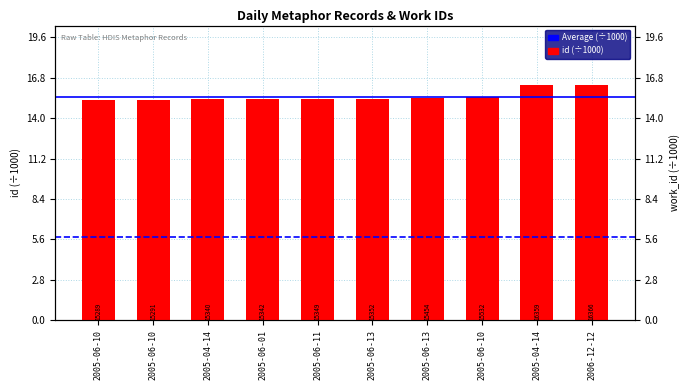

True or false: the data shows 15.3 at 2005-06-10.

True